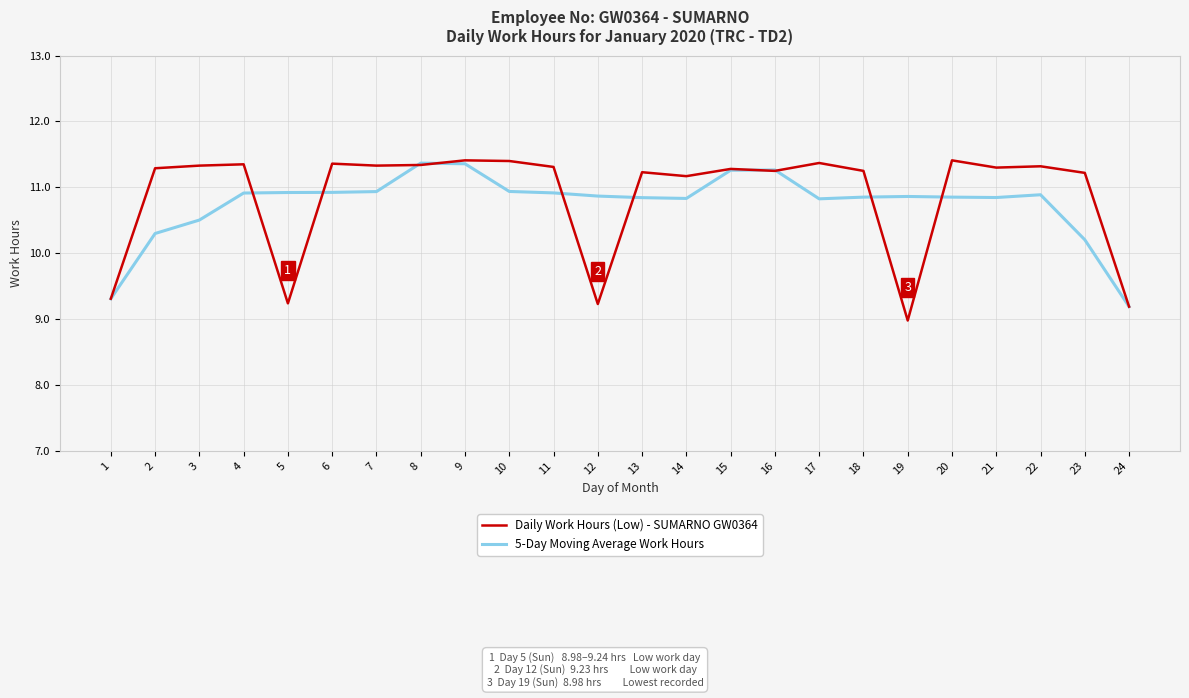

What is the highest value of the Daily Work Hours (Low) - SUMARNO GW0364 series?

11.4